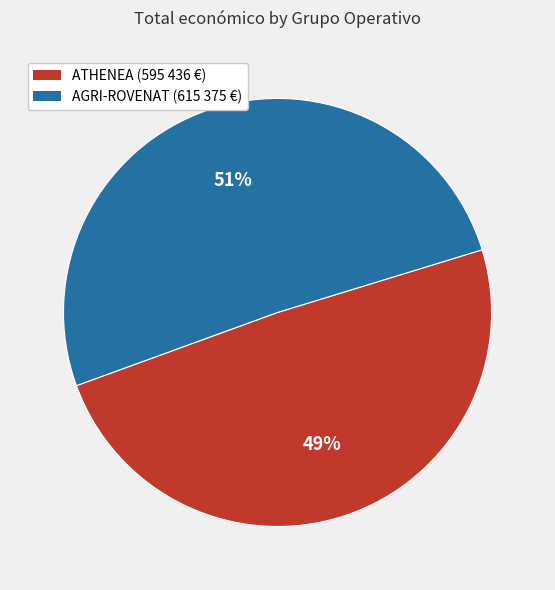

To the nearest percent, what is the difference between the largest and smallest slice percentages?

2%